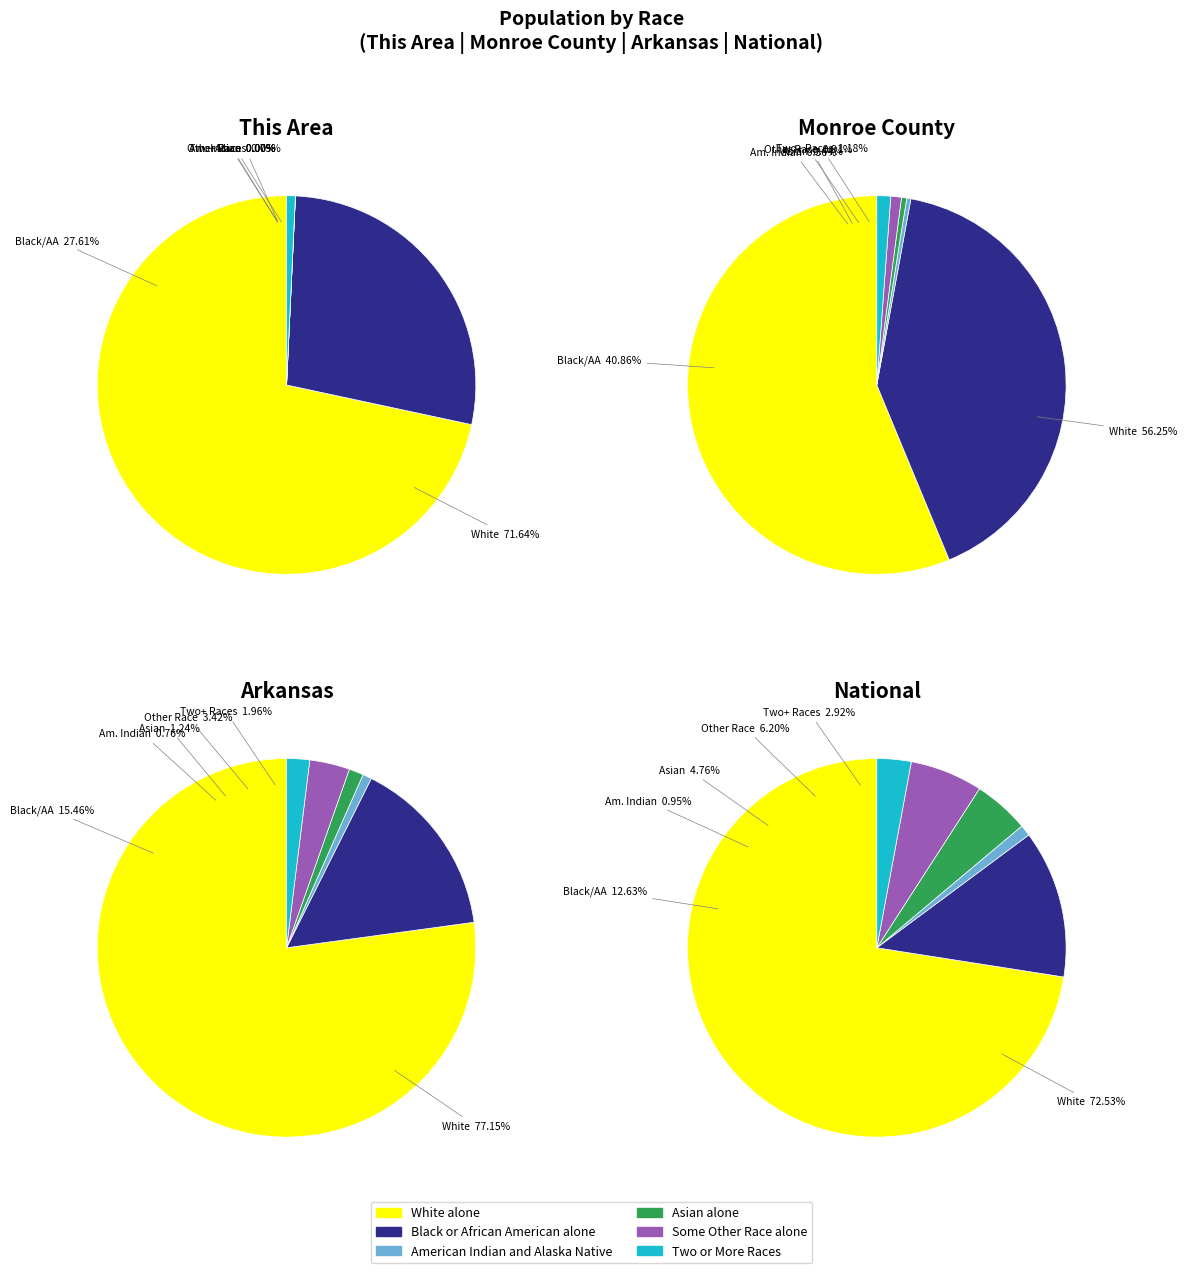

Is National the majority of the pie?

Yes